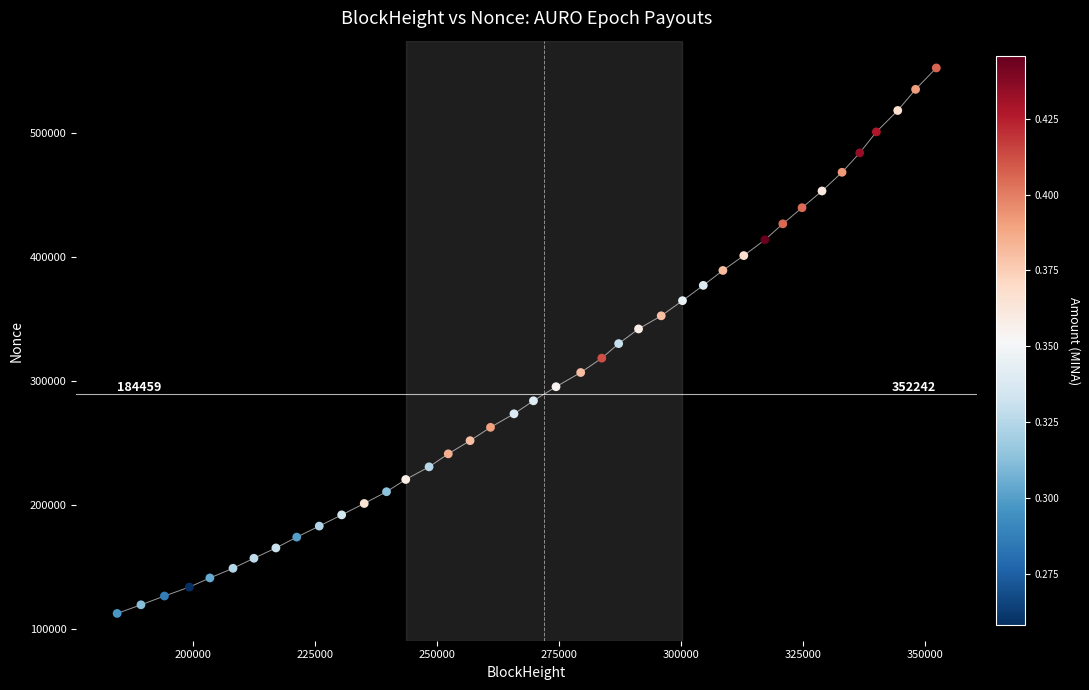

What is the range of Y values (max minus min)?

439127